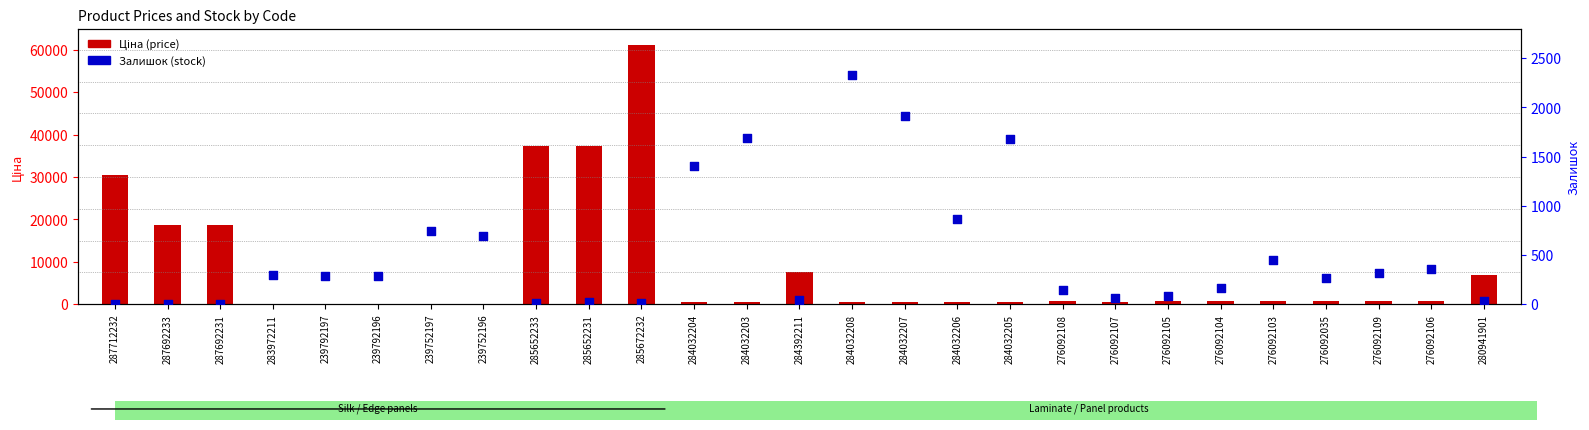

Which series reaches the maximum Y coordinate?

Ціна (price)